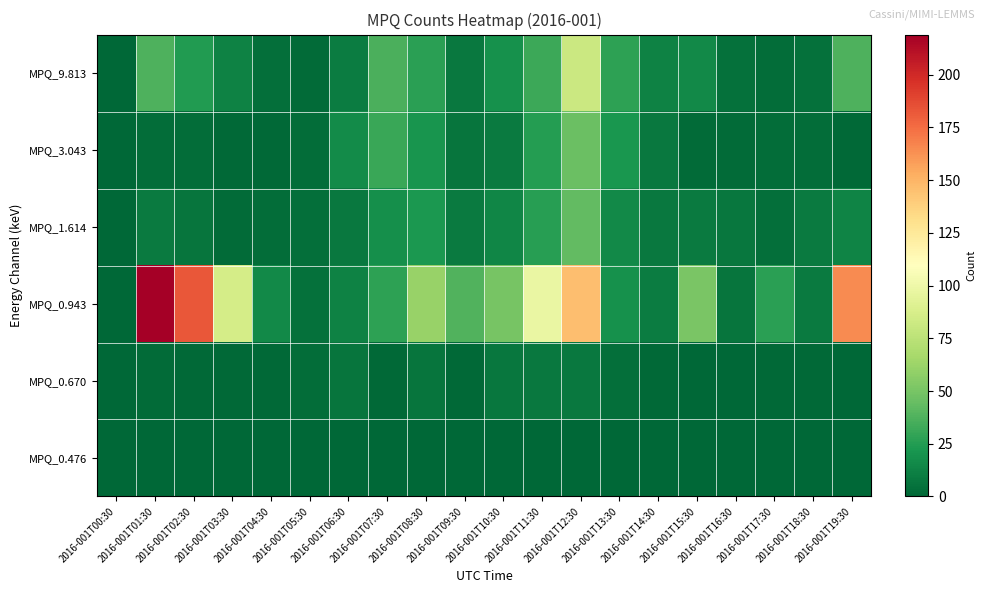

At 2016-001T02:30, list the series in order from smallest to largest.

MPQ_0.476, MPQ_0.670, MPQ_3.043, MPQ_1.614, MPQ_9.813, MPQ_0.943